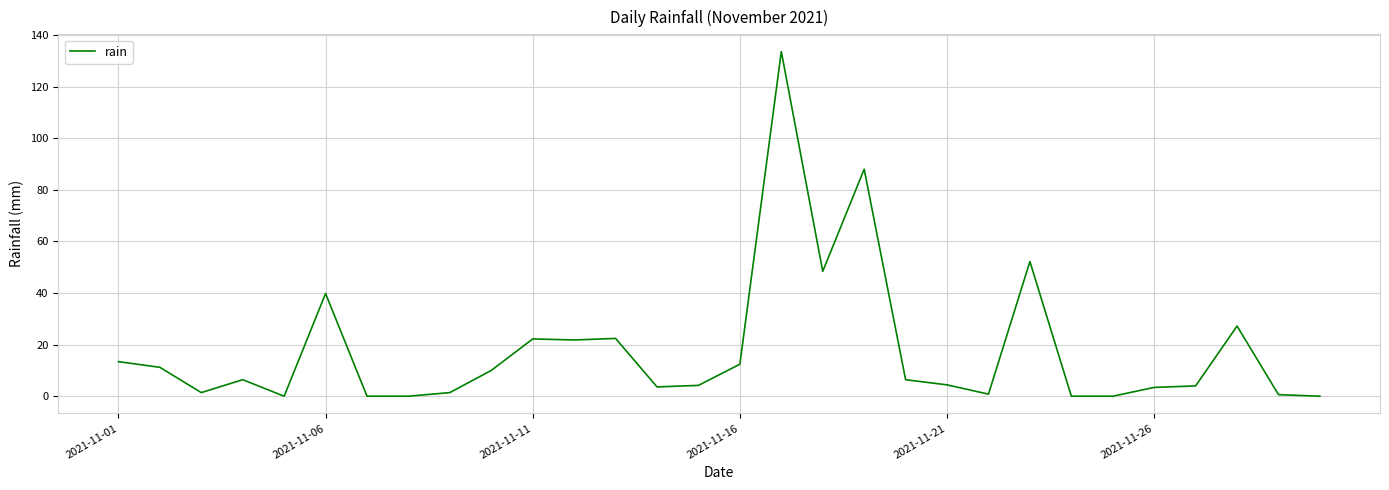

What is the difference between the maximum and minimum values?

133.6